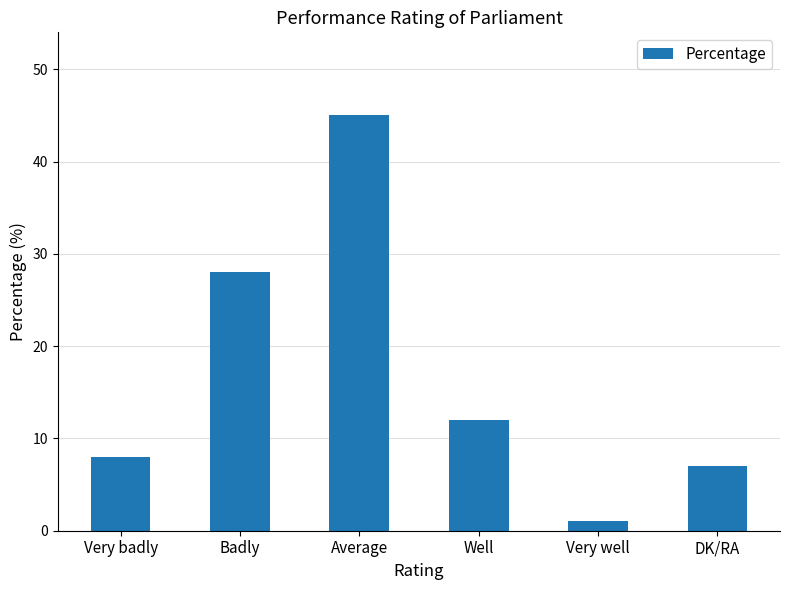

How many distinct data groups are displayed?

1